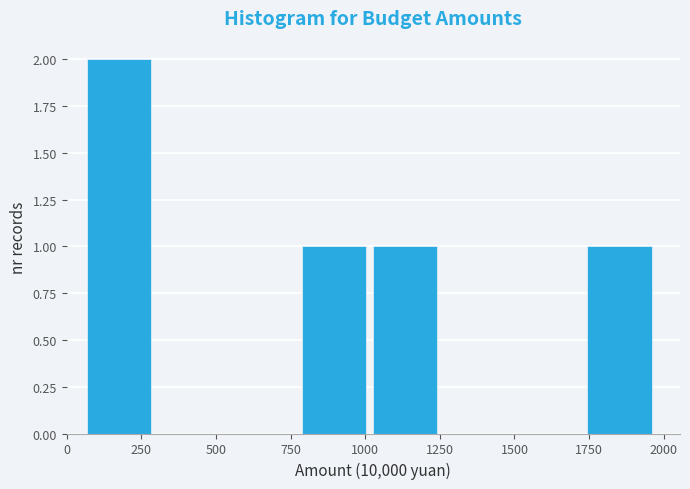

What is the height of the bar covering 1750 to 2000 on the x-axis? Neither the bar edges nor the heights are printed on the chart, so give them approximately, as read against the axes.

1